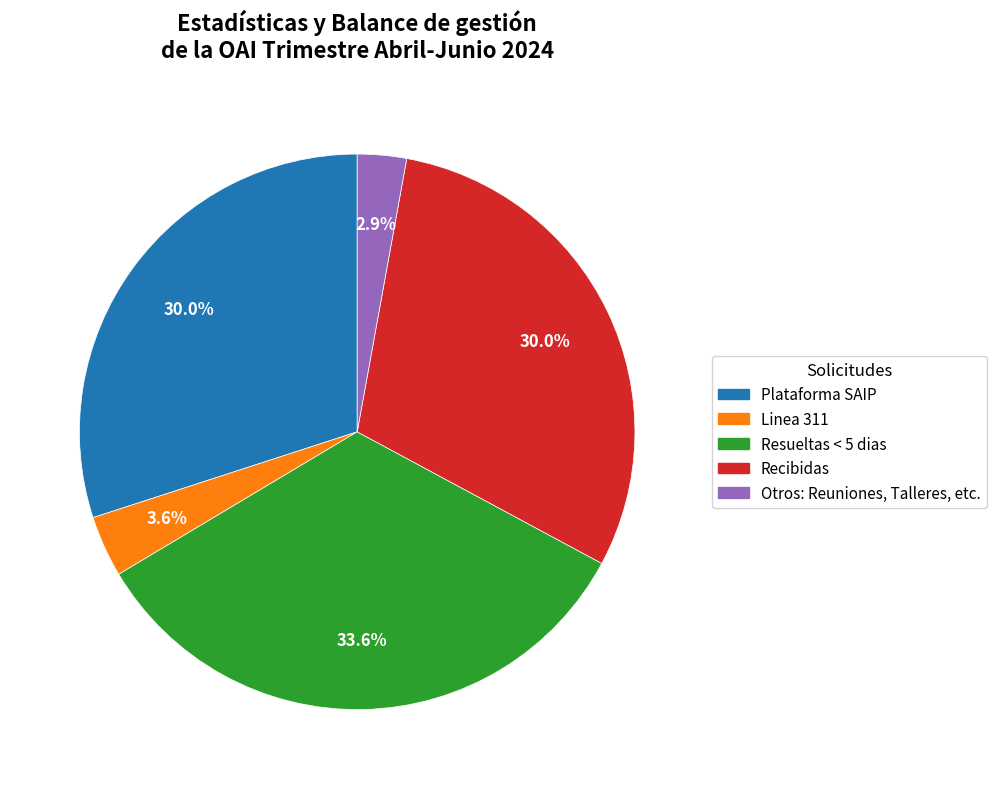

What percentage is the Linea 311 slice, to the nearest percent?

4%